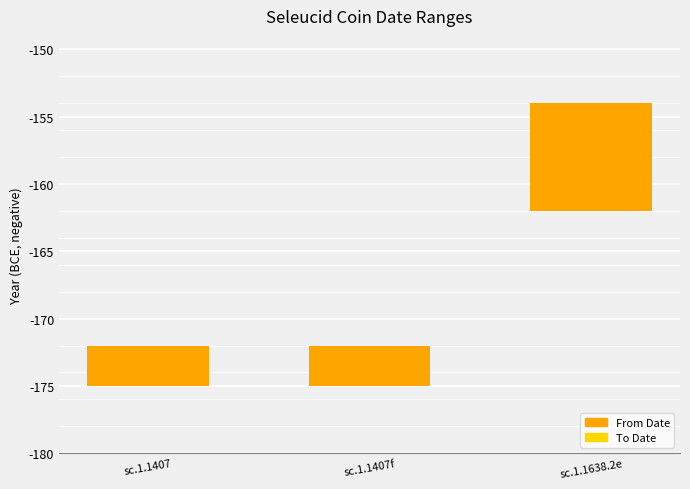

How many bars are there in total?

6